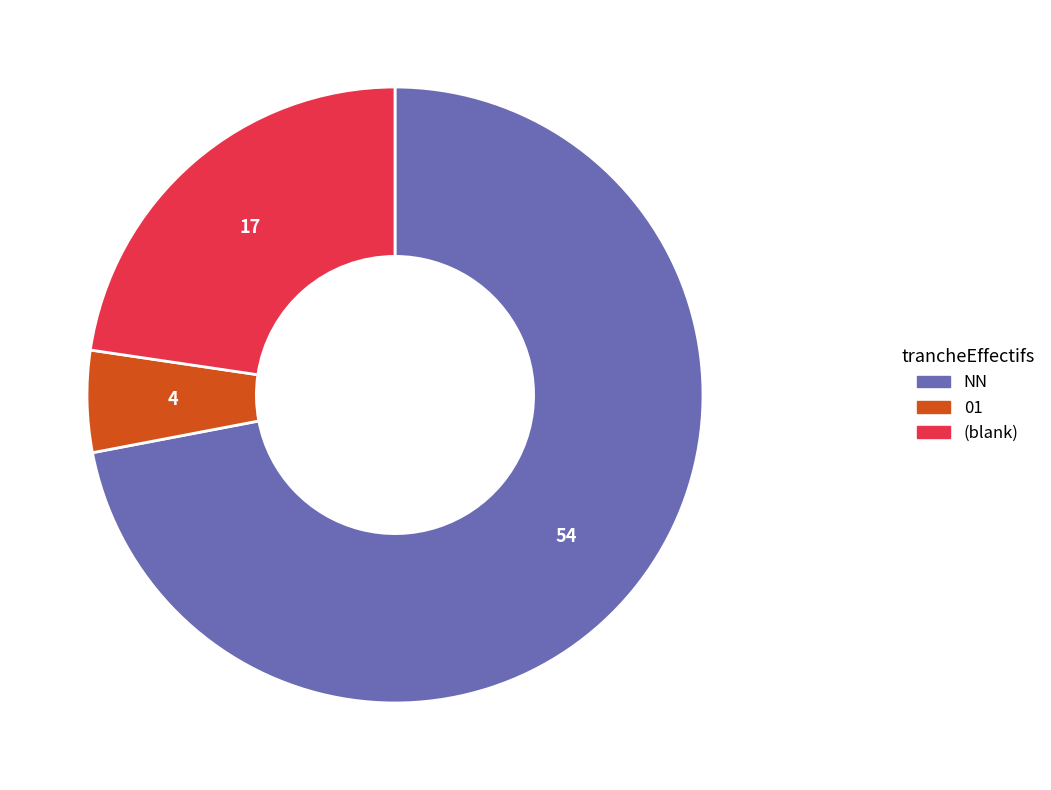

Does NN account for over 50% of the chart?

Yes